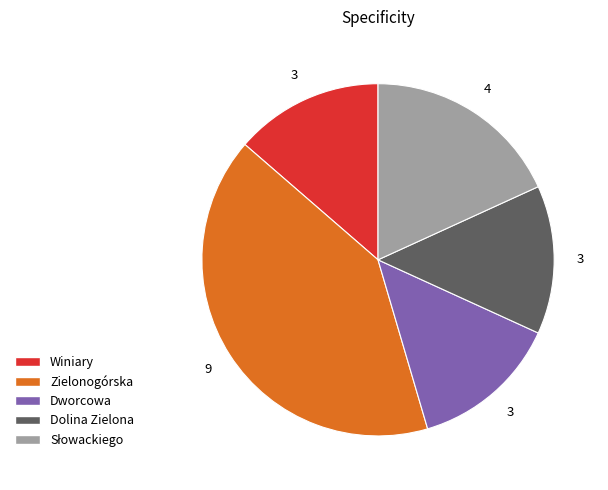

Does Zielonogórska account for over 50% of the chart?

No